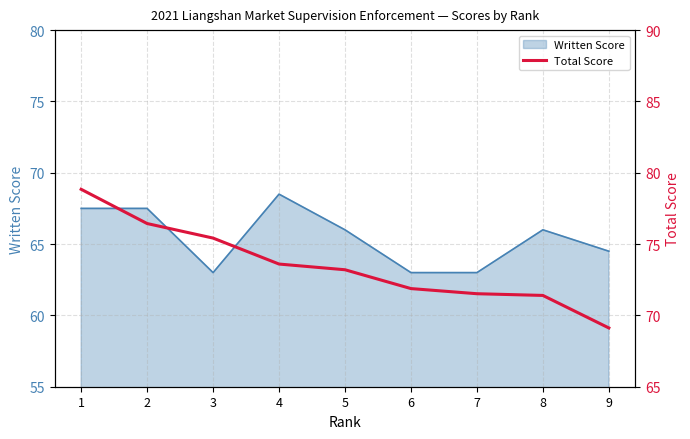

What is the highest value of the Written Score series?

68.5